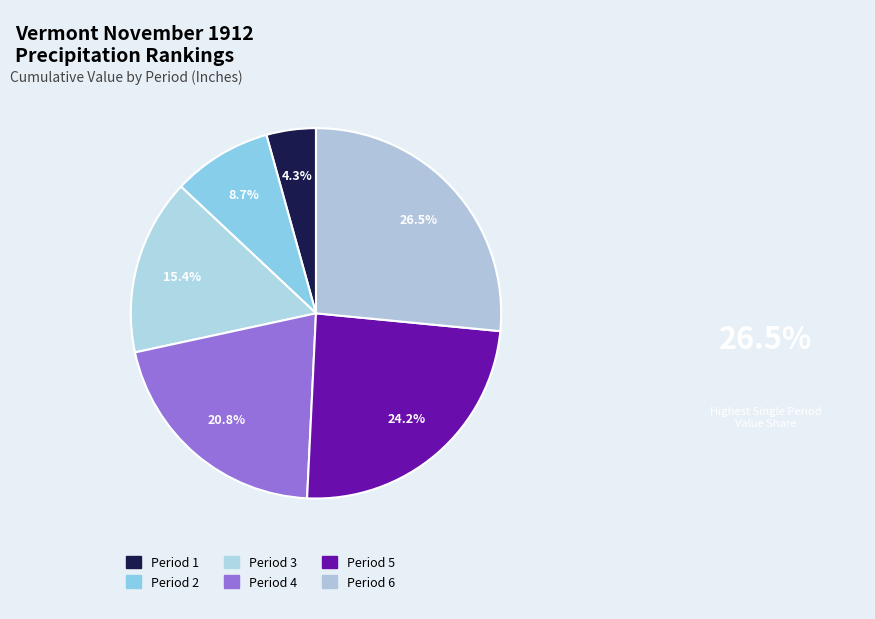

Is the sum of Period 1 and Period 3 greater than half?

No